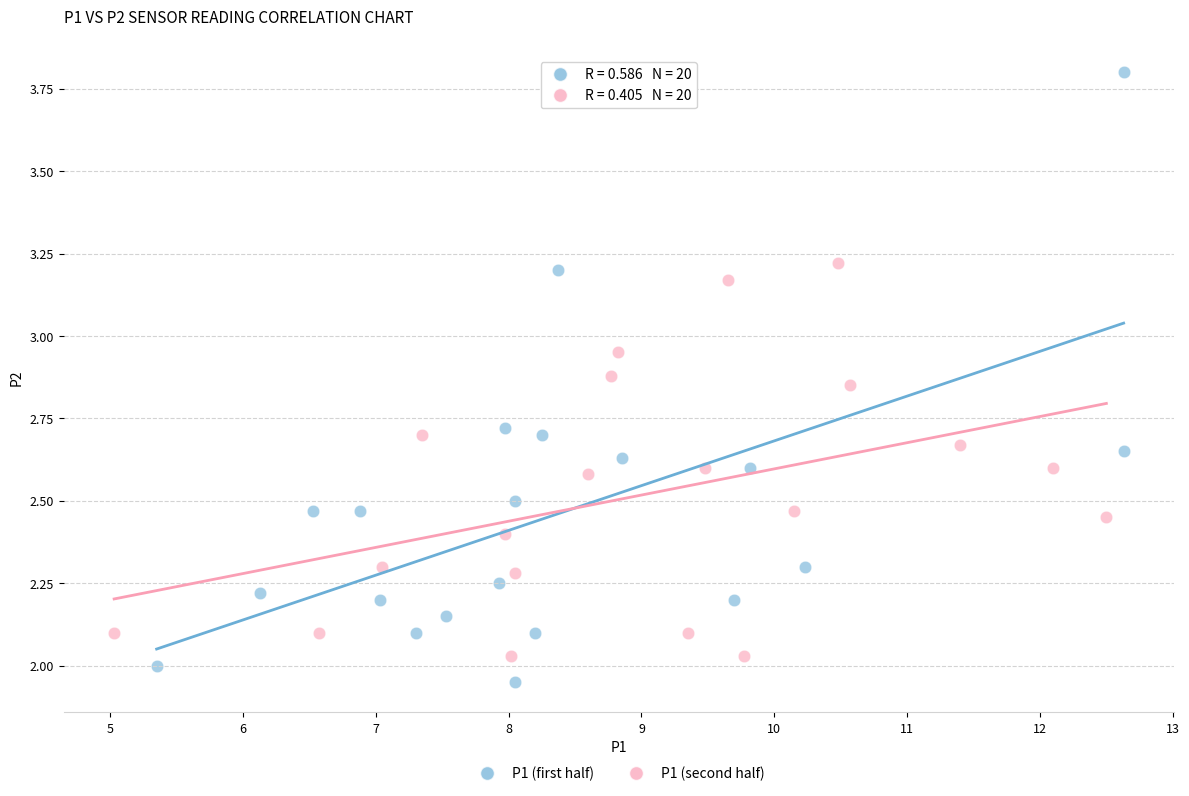

Which series reaches the maximum Y coordinate?

P1 (first half)